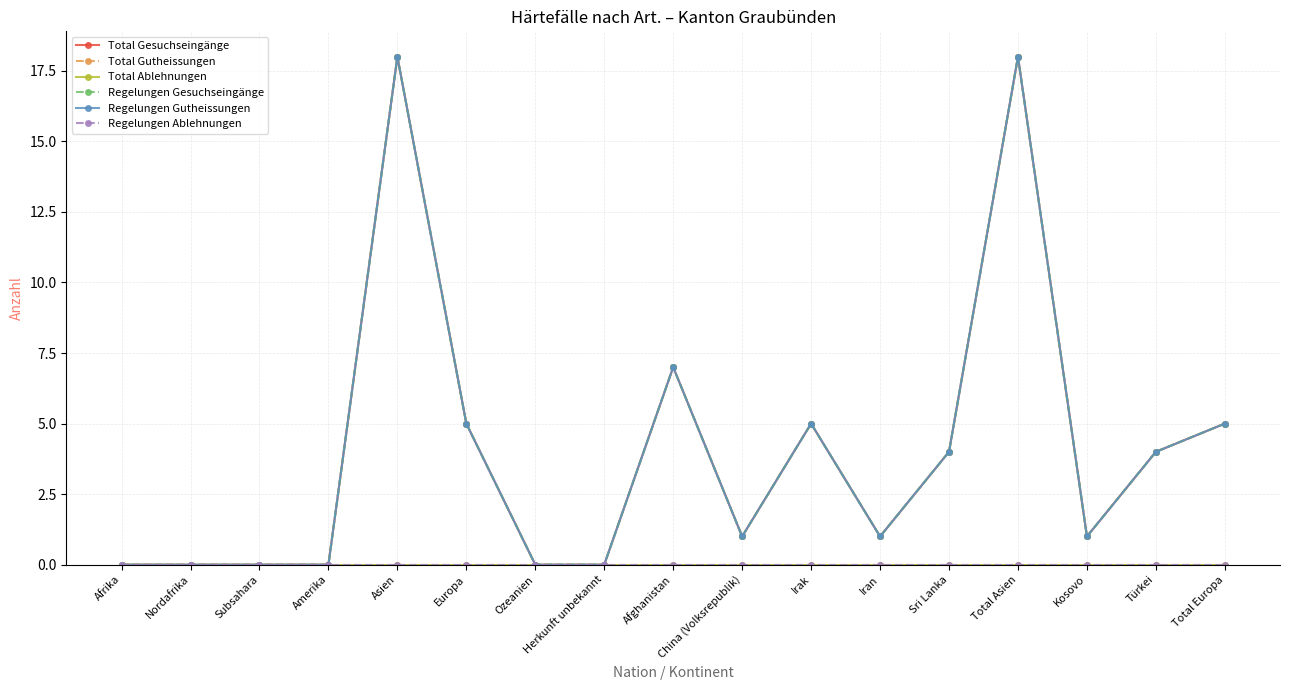

What is the sum of the Total Gesuchseingänge values at Europa and Subsahara?

5